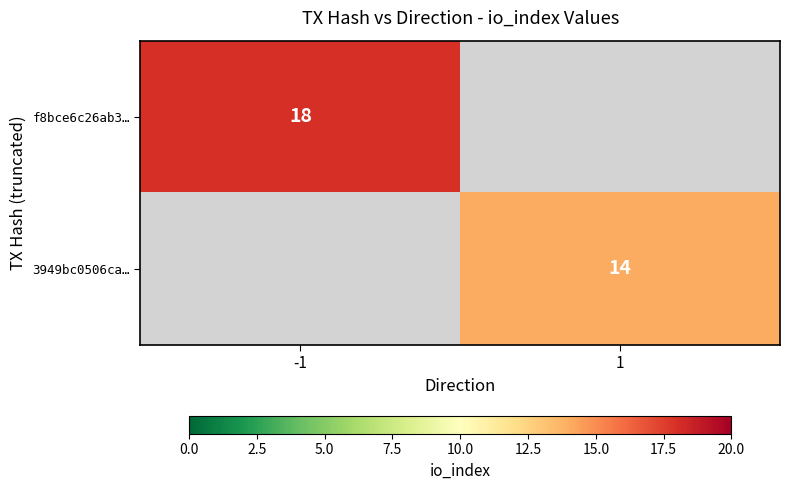

The value of f8bce6c26ab3… at -1 is 18. True or false?

True